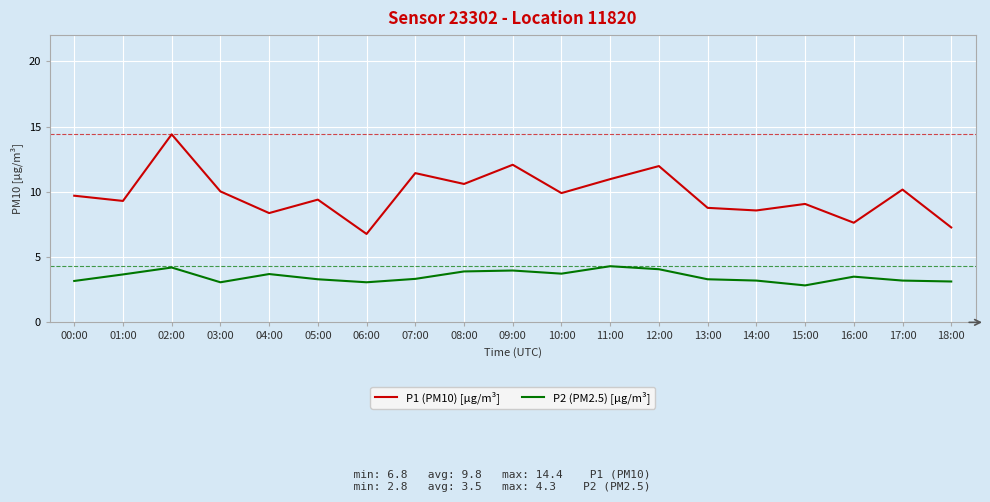

Between 04:00 and 06:00, which series saw the biggest shift?

P1 (PM10) [µg/m³]